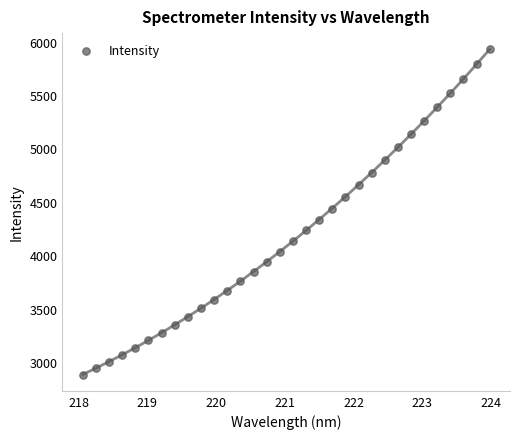

What is the range of X values (max minus min)?

5.9